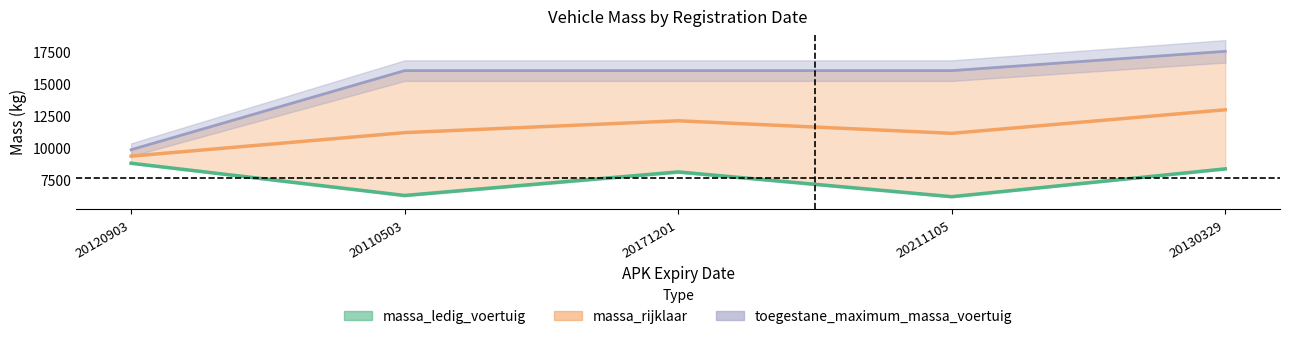

At which category does massa_rijklaar_center reach its first local valley?

20211105